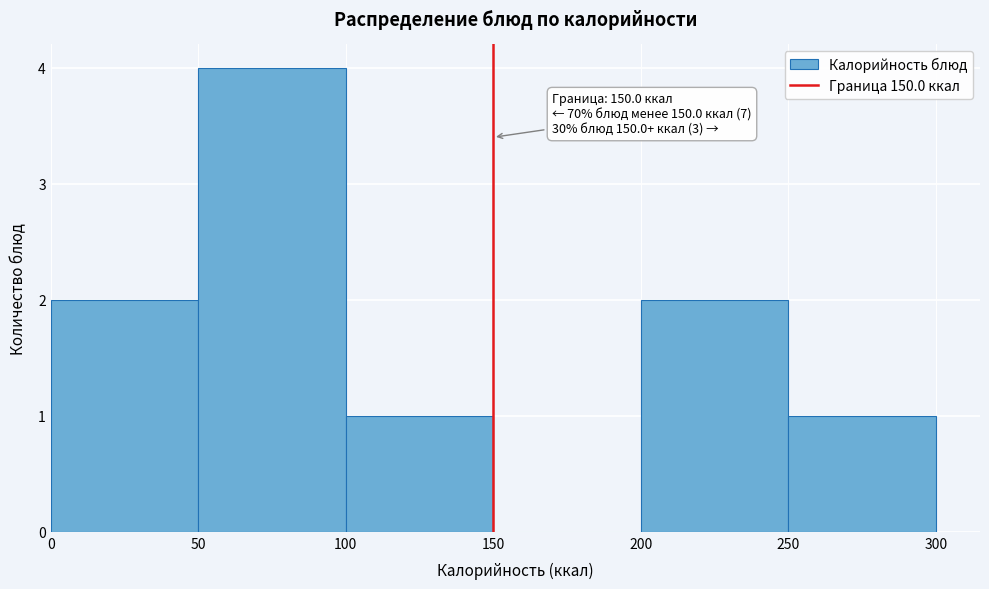

Over which range of the x-axis is the bar tallest?

50 to 100